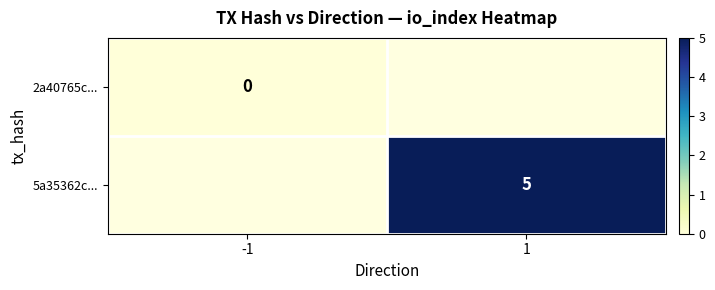

At how many categories does at least one series exceed 3?

1